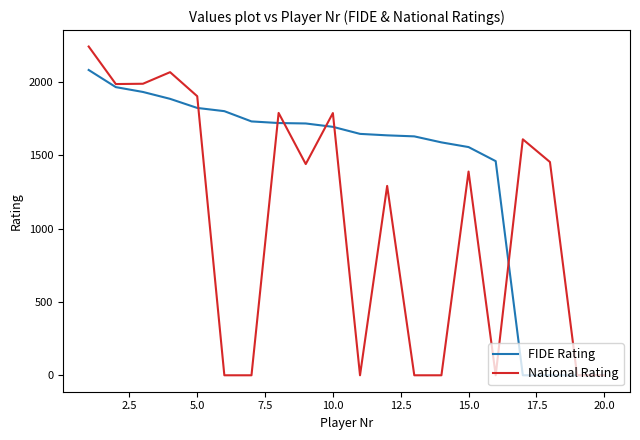

Which series has the largest total across all categories?

FIDE Rating